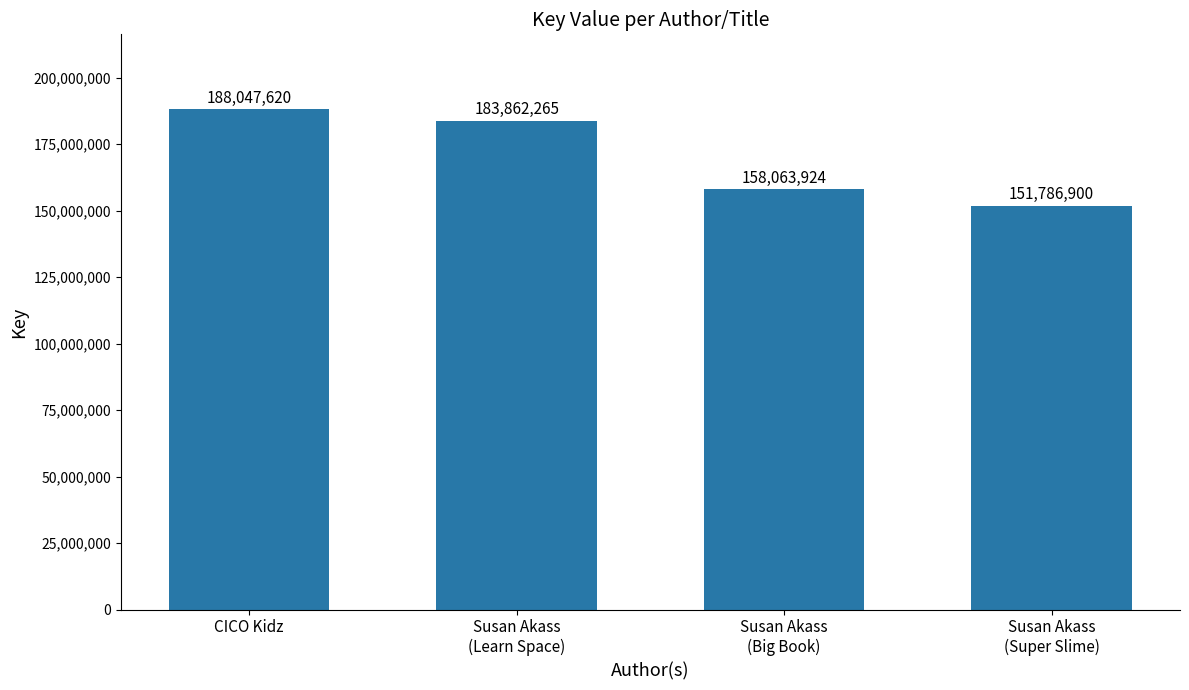

What value does the data have at Susan Akass
(Learn Space), to the nearest 50?

183862250